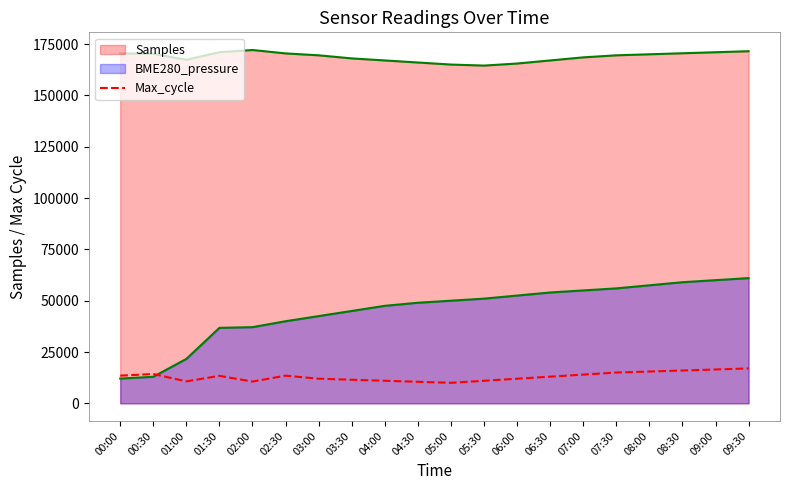

Between 07:00 and 01:00, which is larger?

07:00